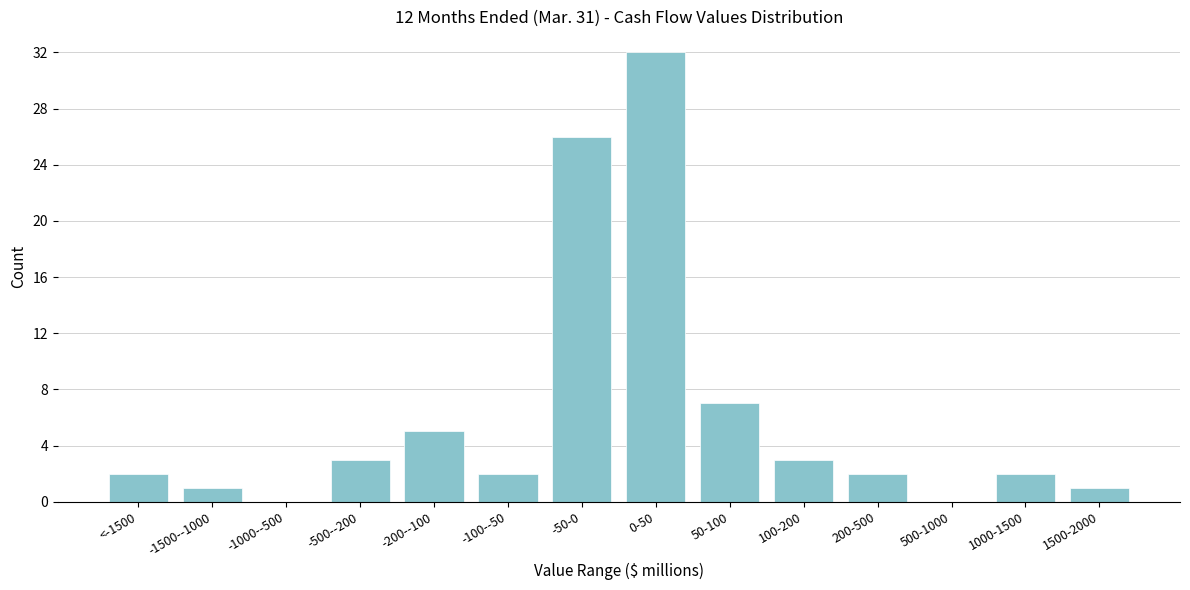

Reading right to left, list all the values displayed in this chart.

1500-2000=1	1000-1500=2	500-1000=0	200-500=2	100-200=3	50-100=7	0-50=32	-50-0=26	-100--50=2	-200--100=5	-500--200=3	-1000--500=0	-1500--1000=1	<-1500=2